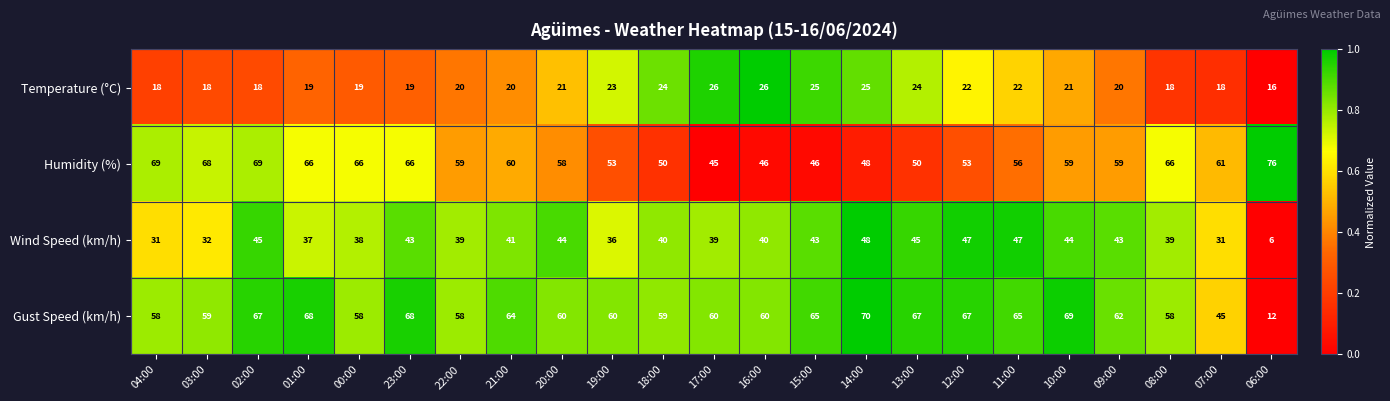

True or false: Gust Speed (km/h) has a value of 83 at 09:00.

False